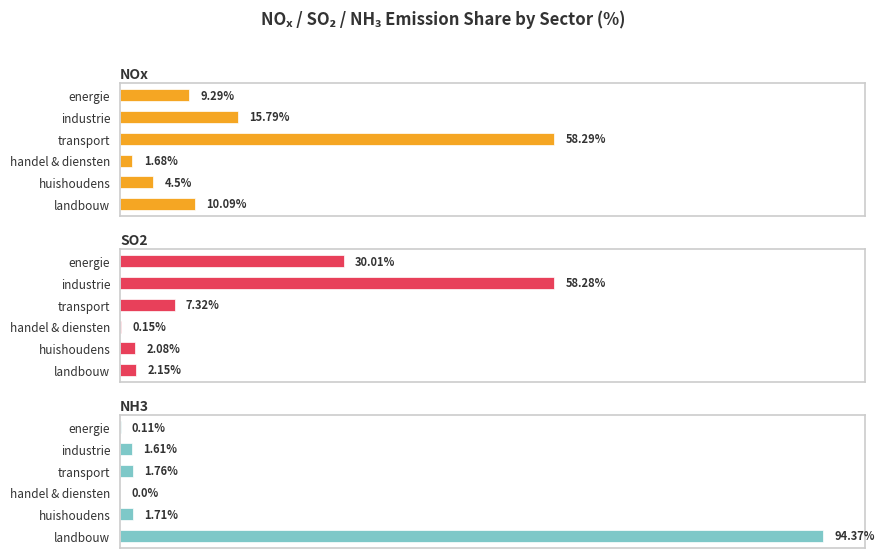

What are all the series names shown in the legend?

NOx, SO2, NH3